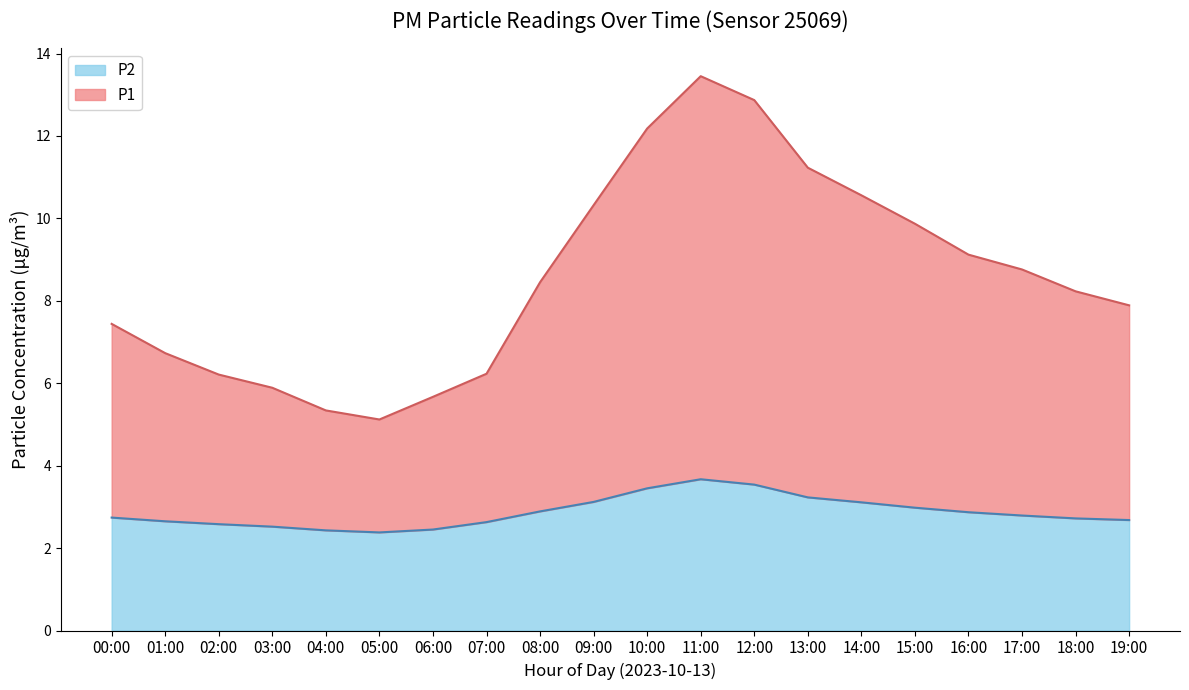

At how many categories does at least one series exceed 10?

6